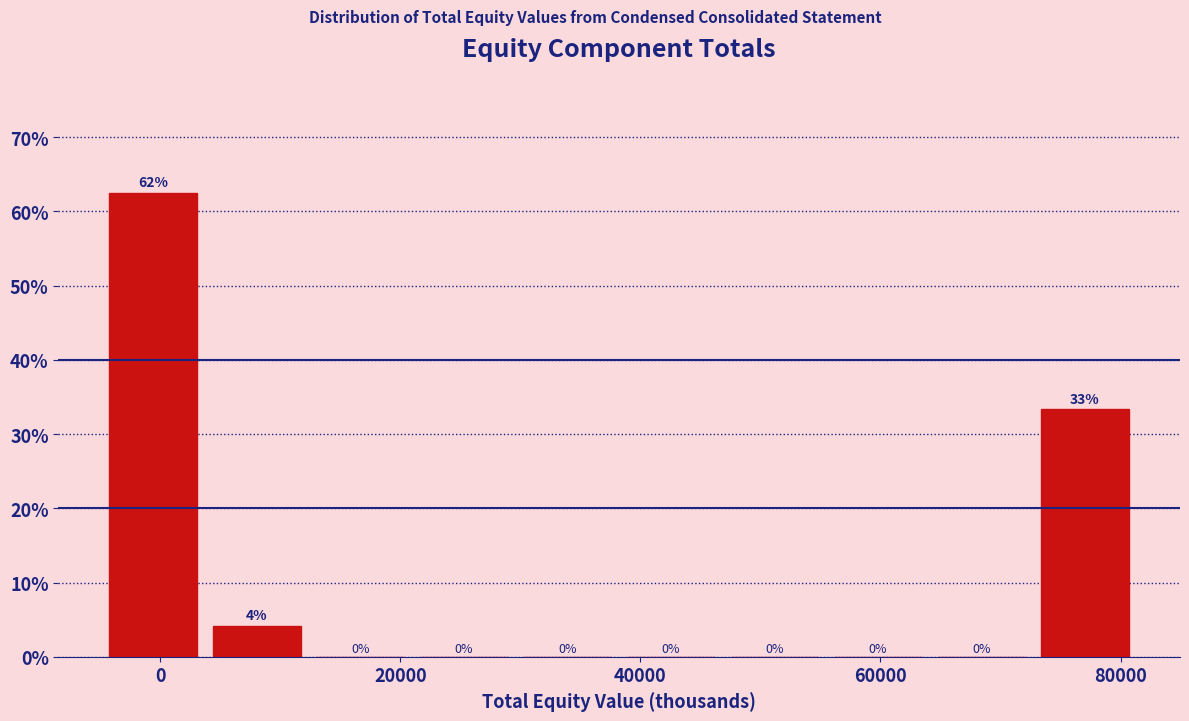

Over which range of the x-axis is the bar tallest?

-4000 to 4000